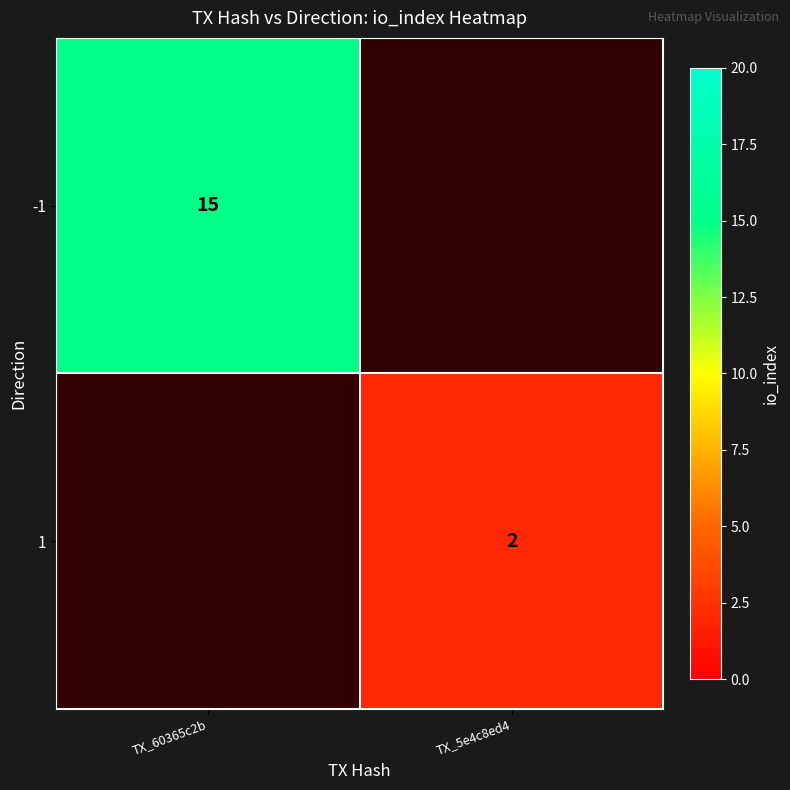

The value of -1 at TX_60365c2b is 23. True or false?

False